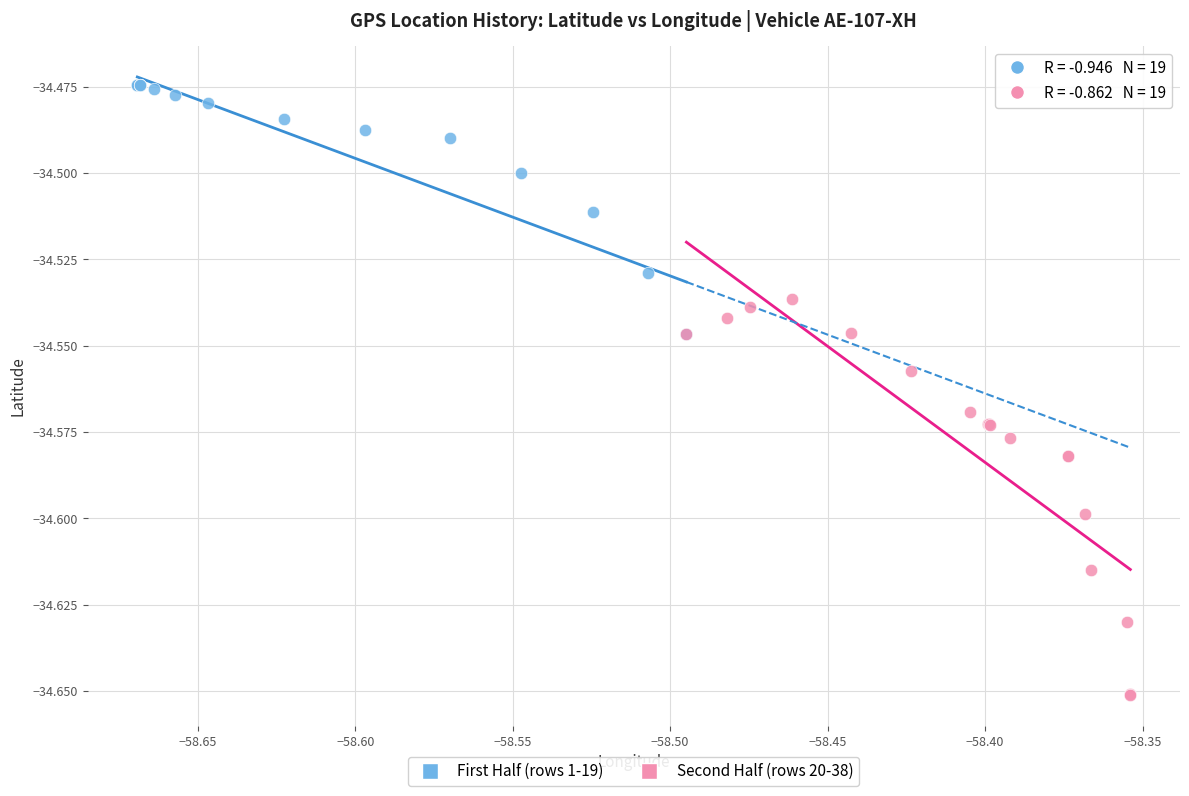

Which series has the largest Y range (max minus min)?

Second Half (rows 20-38)